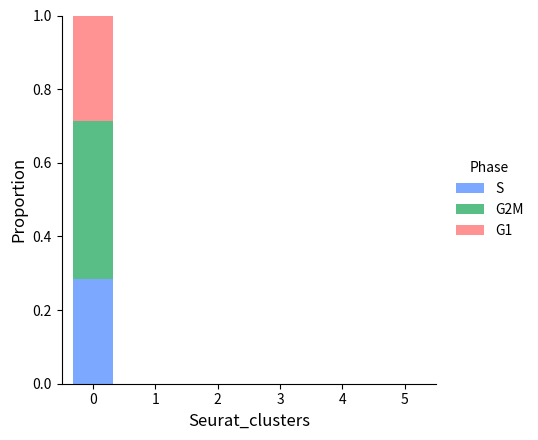

The S series shows -0.2 at 5. True or false?

False